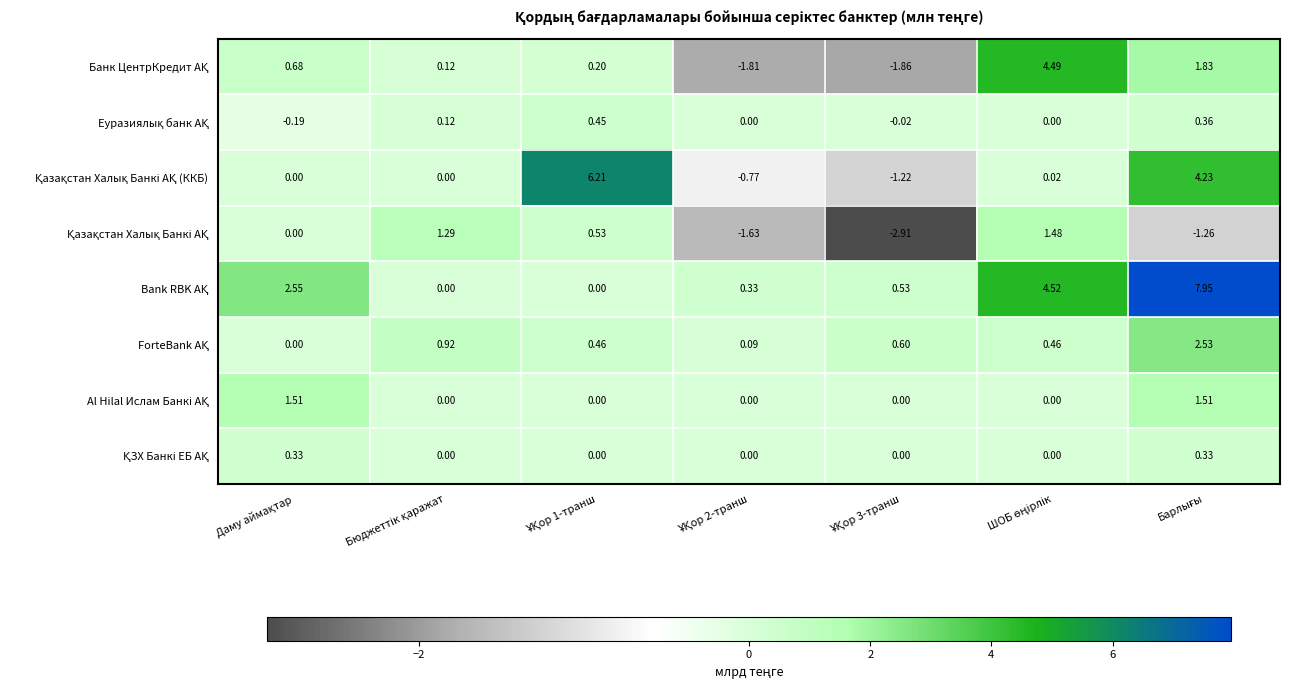

What is the smallest value displayed?

-2.9